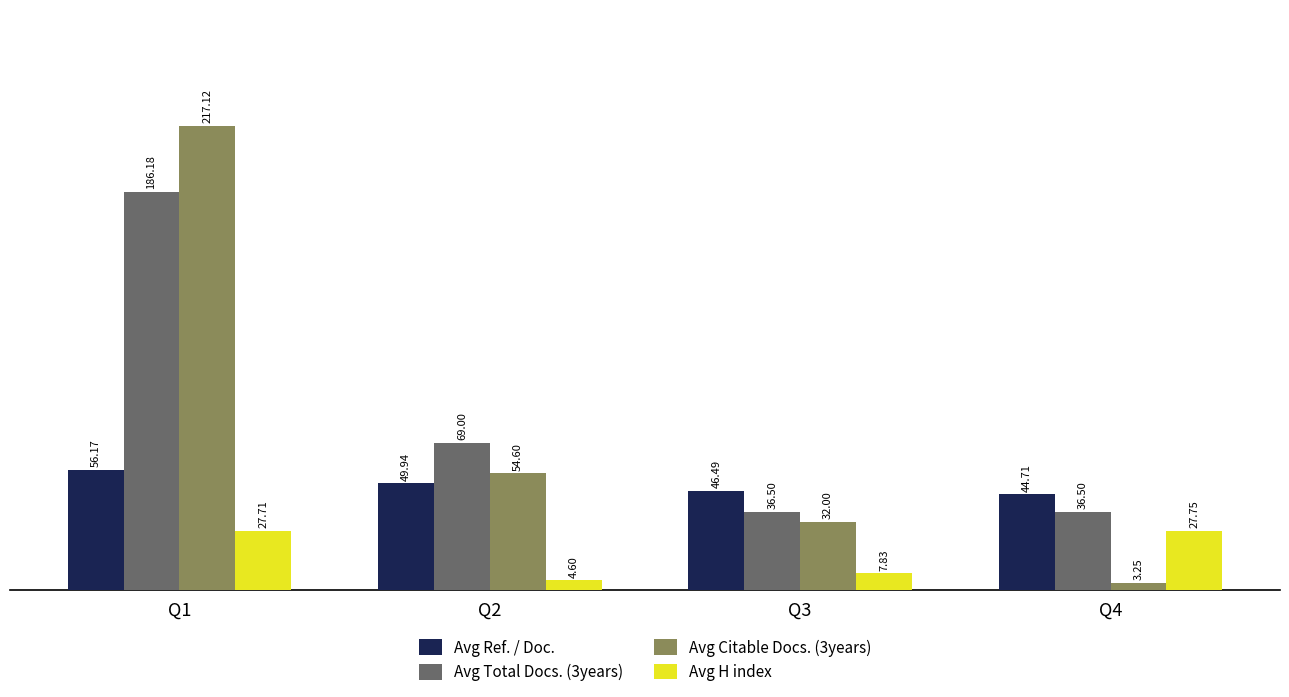

List the labels in order of Avg Citable Docs. (3years) value, smallest first.

Q4, Q3, Q2, Q1